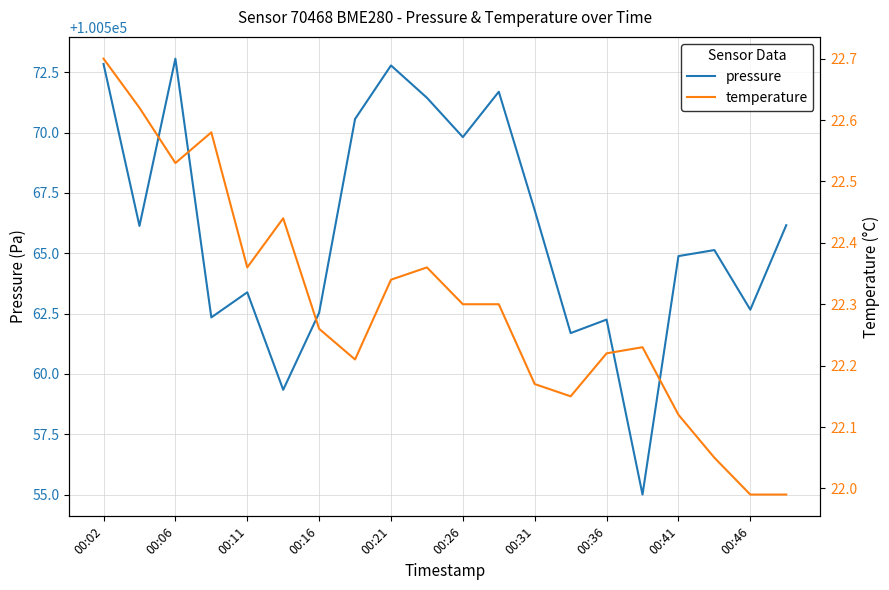

Does the chart have visible grid lines?

Yes